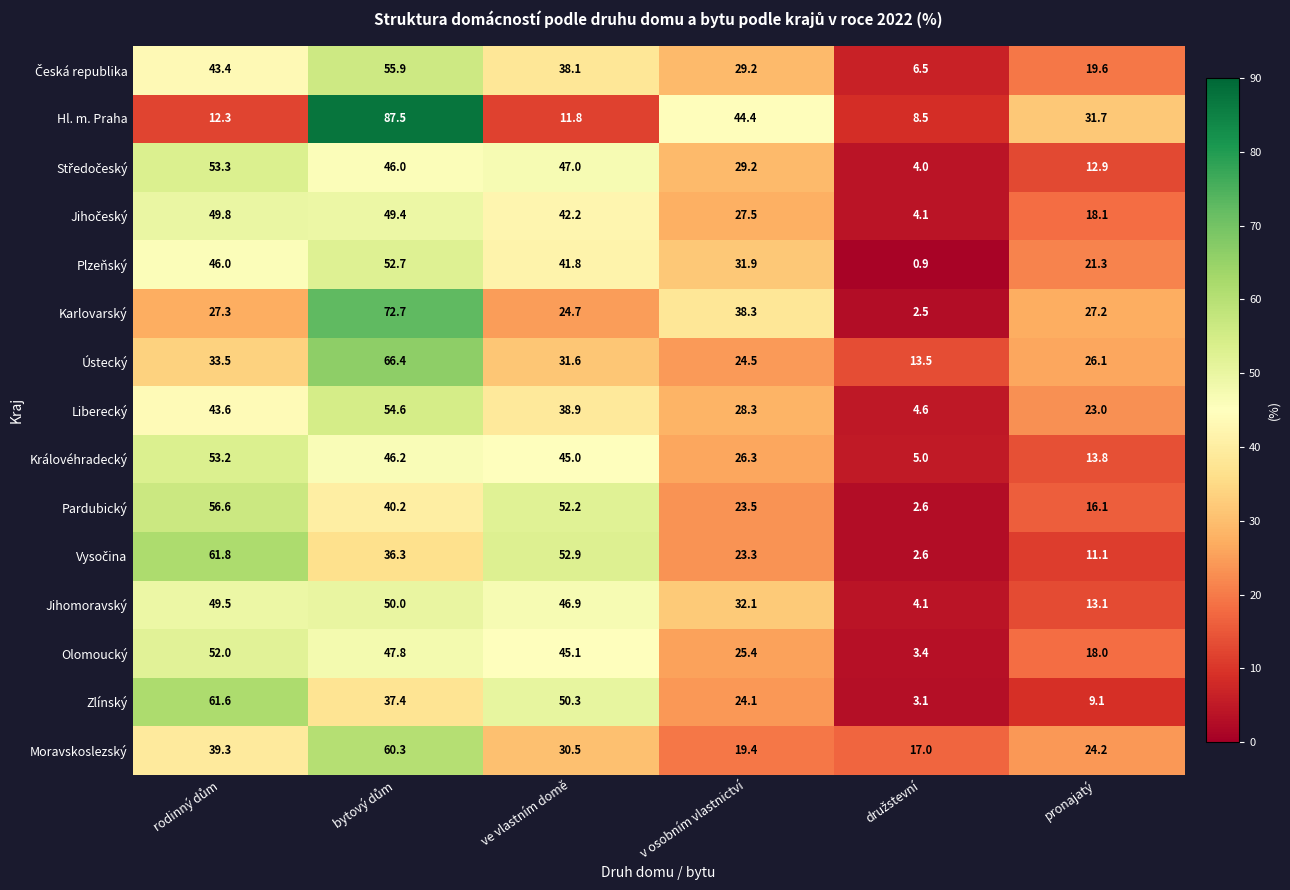

Which series has the largest total across all categories?

Hl. m. Praha